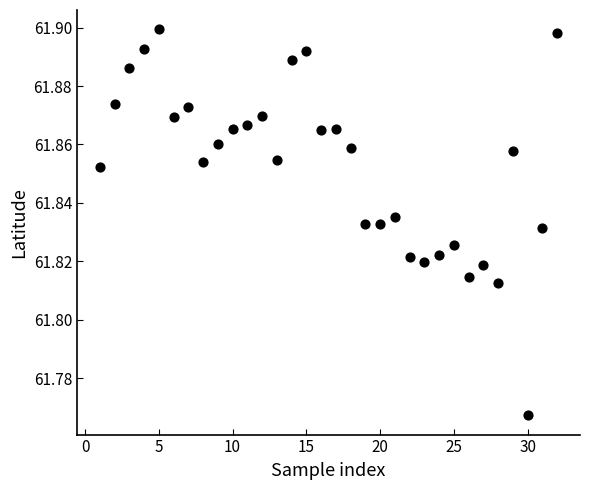

What is the range of X values (max minus min)?

31.0